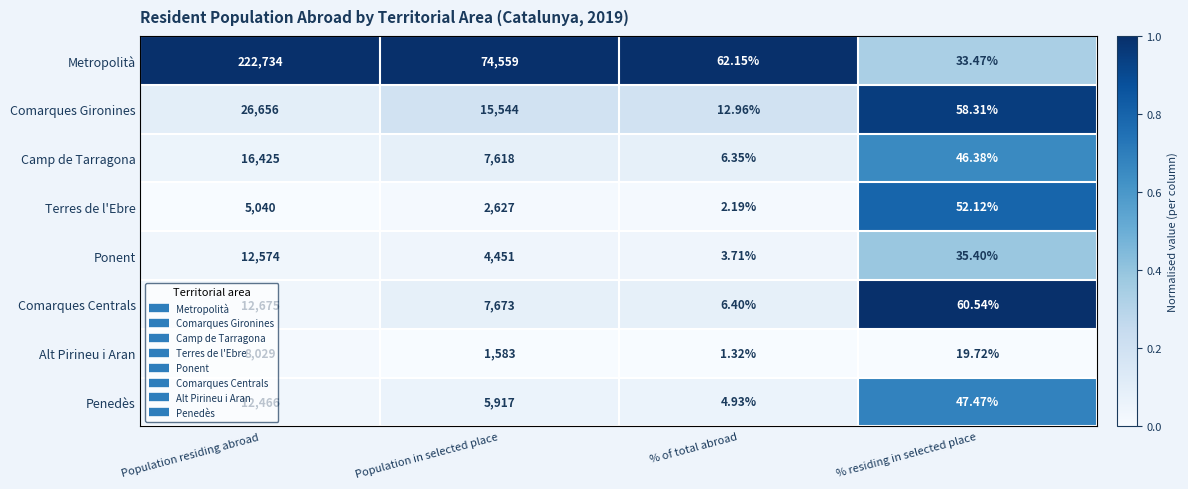

Which series has the largest range (max minus min)?

Metropolità